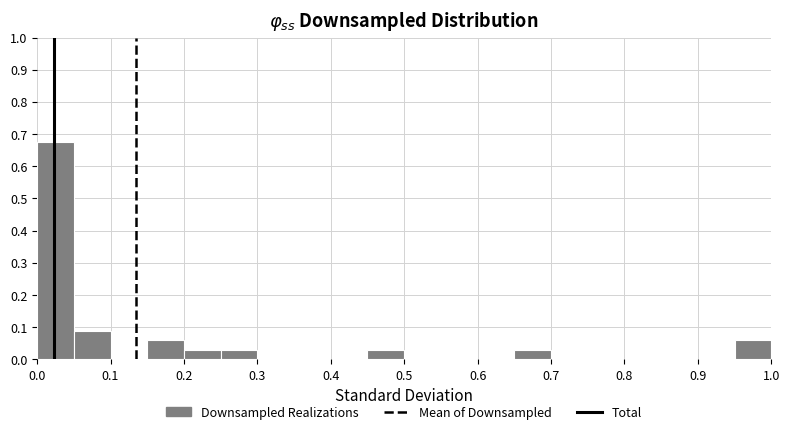

What is the height of the bar covering 0.45 to 0.50 on the x-axis? The values are not printed on the chart, so give them approximately, as read against the axis.

0.03